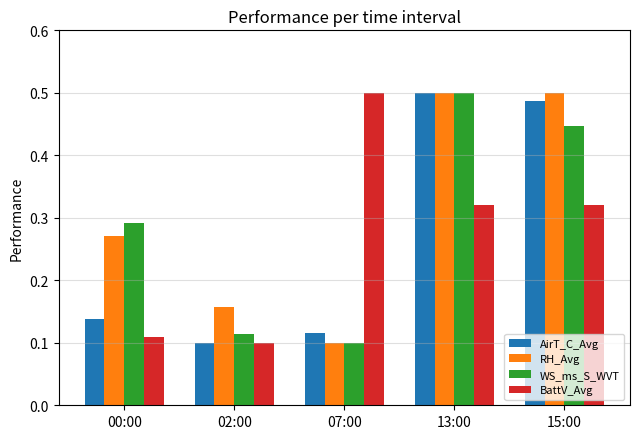

Are the bars horizontal?

No